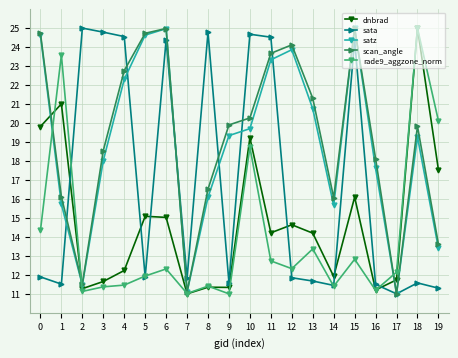

Which series ends up on top after the final intersection of sata and scan_angle?

scan_angle